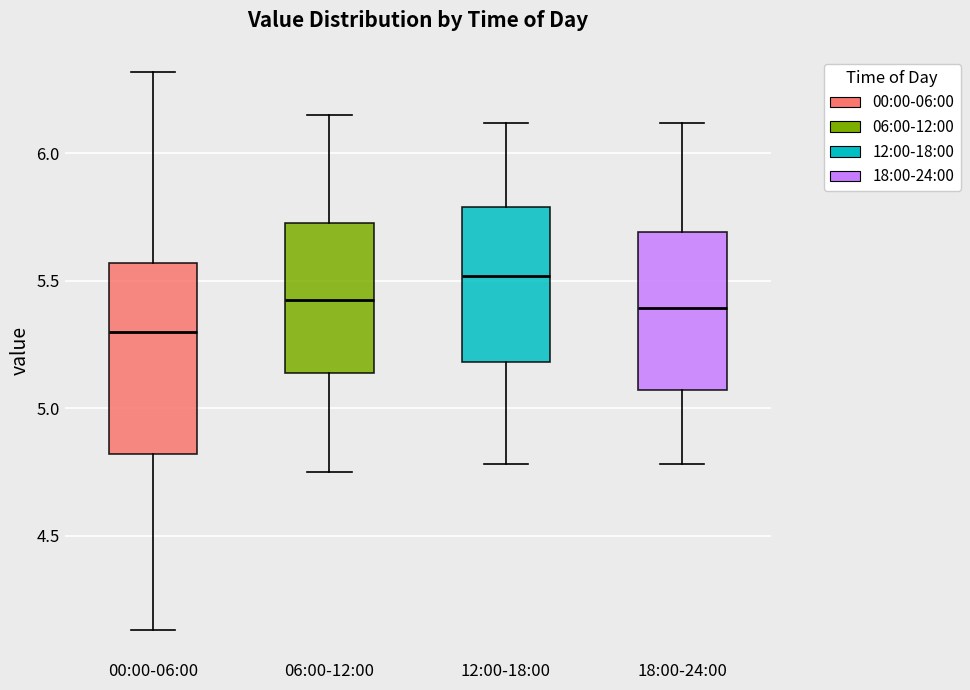

Reading left to right, transcribe this box plot: for each box, give where its median line is, the range the box spans, and where its two whiskers end, as read against the y-axis. The values are not printed on the chart, so give them approximately, as read against the axis.

00:00-06:00: median 5.30, box 4.80 to 5.55, whiskers 4.15 to 6.30
06:00-12:00: median 5.45, box 5.15 to 5.75, whiskers 4.75 to 6.15
12:00-18:00: median 5.50, box 5.20 to 5.80, whiskers 4.80 to 6.10
18:00-24:00: median 5.40, box 5.05 to 5.70, whiskers 4.80 to 6.10